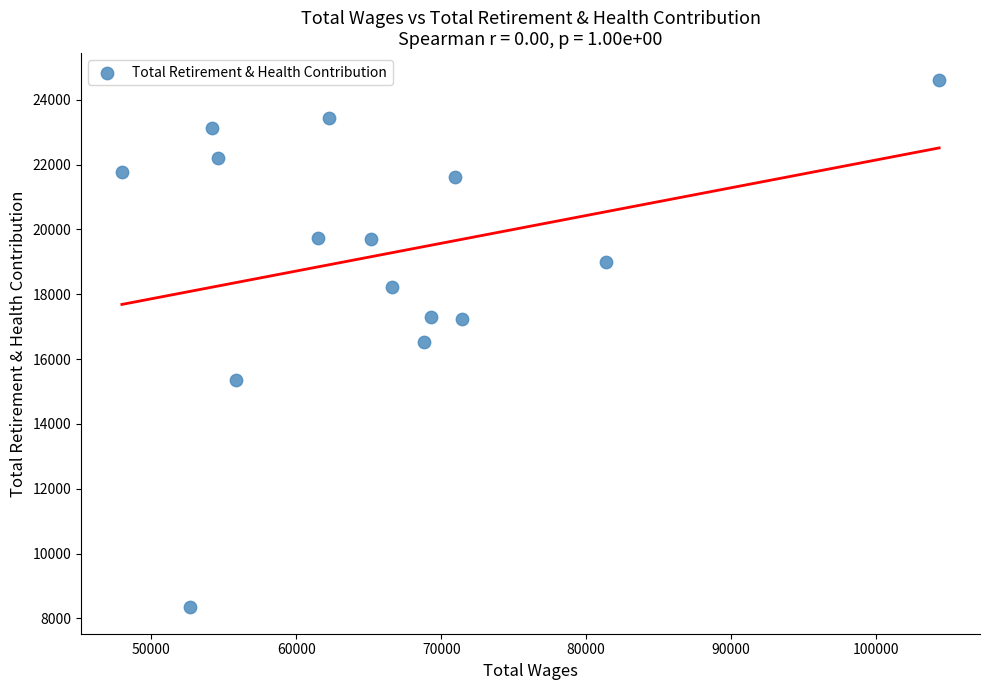

What is the range of X values (max minus min)?

56398